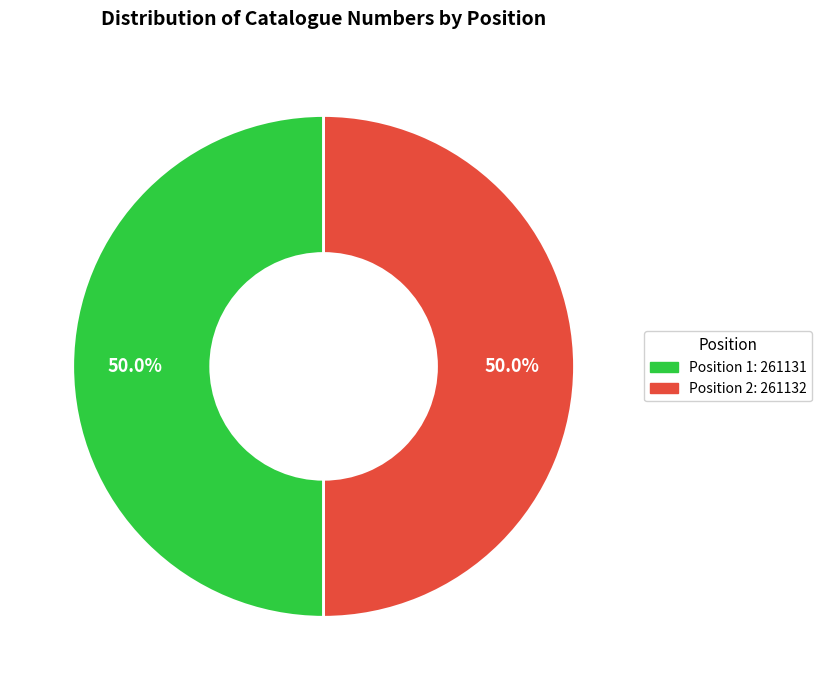

How much of the chart is everything except Position 2: 261132?

50.0%